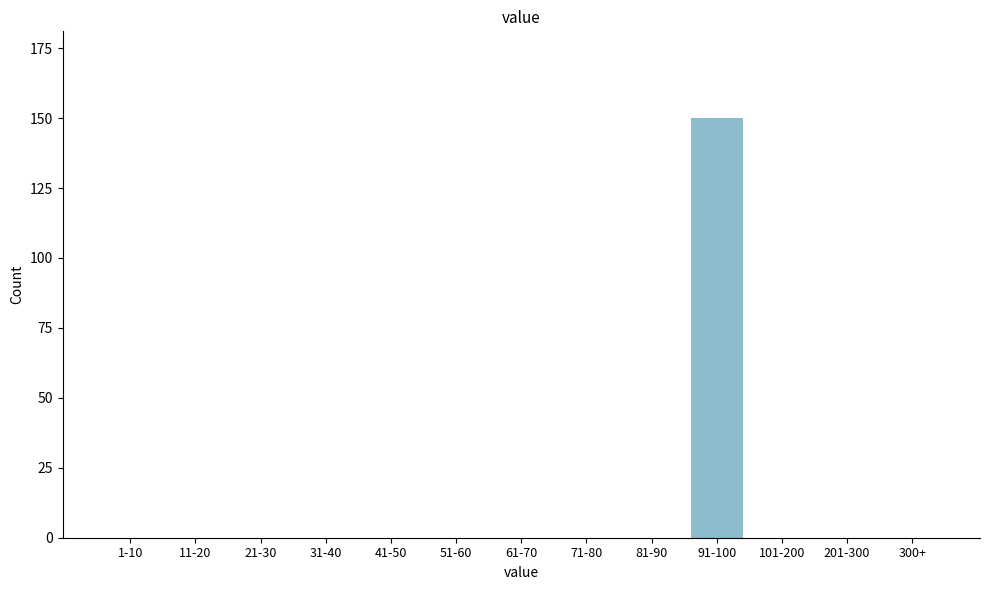

Reading left to right, list all the values displayed in this chart.

1-10=0	11-20=0	21-30=0	31-40=0	41-50=0	51-60=0	61-70=0	71-80=0	81-90=0	91-100=150	101-200=0	201-300=0	300+=0